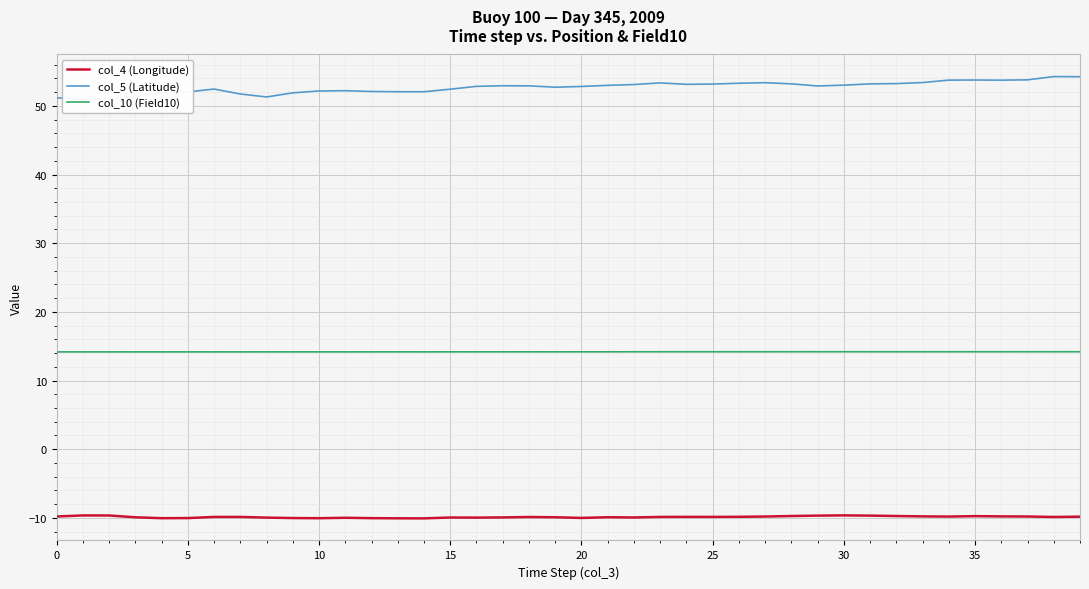

Between 33 and 23, which is larger?

33